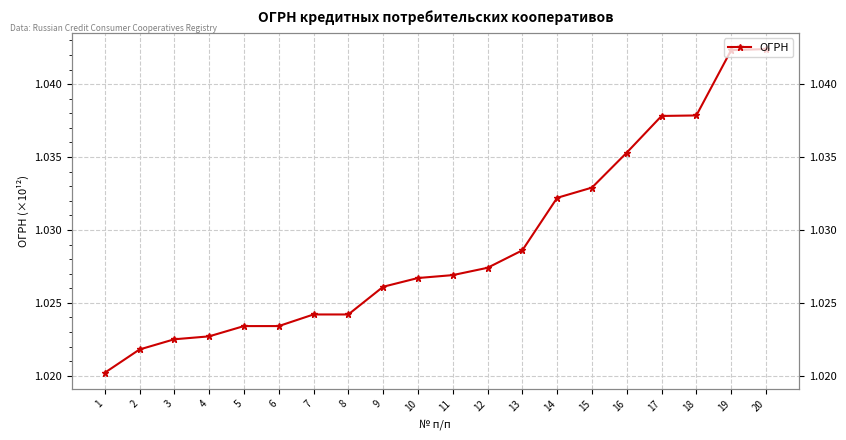

Which label corresponds to the largest value in the chart?

20